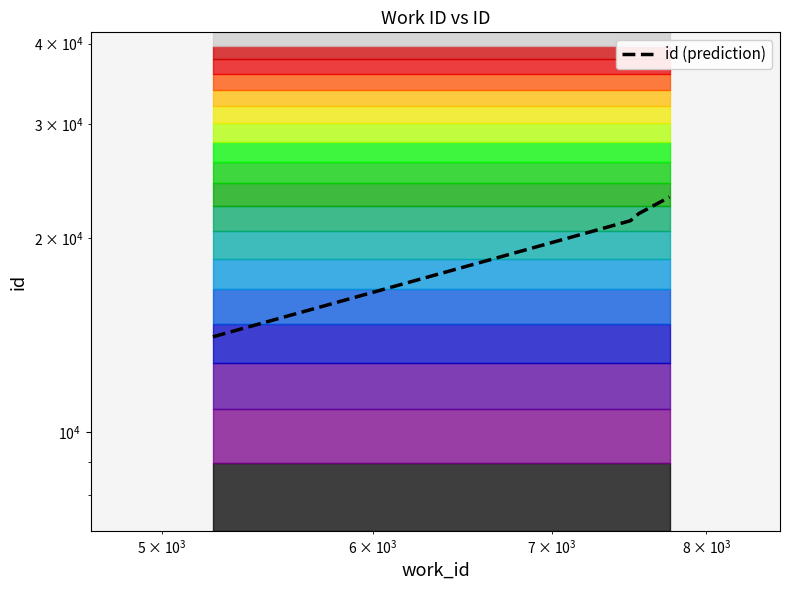

What is the difference between the maximum and minimum values?

9090